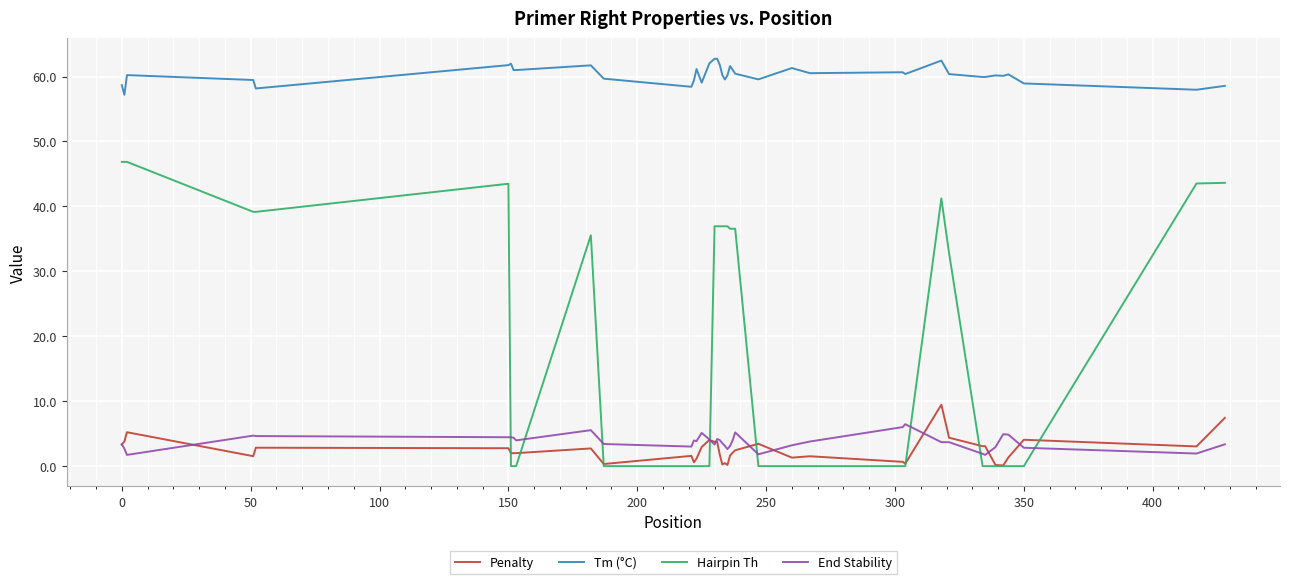

Rank the series by their maximum value, from highest to lowest.

Tm (°C), Hairpin Th, Penalty, End Stability